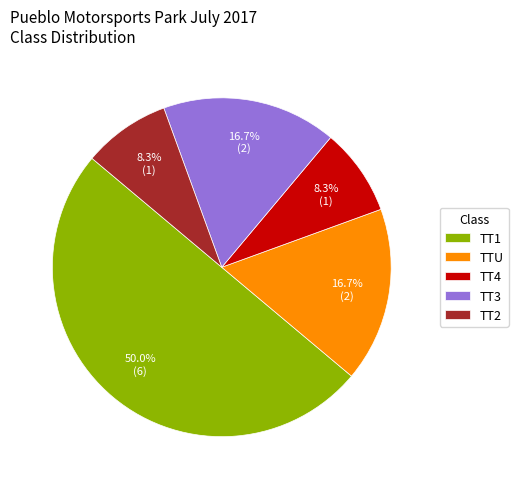

How many slices are in this pie chart?

5